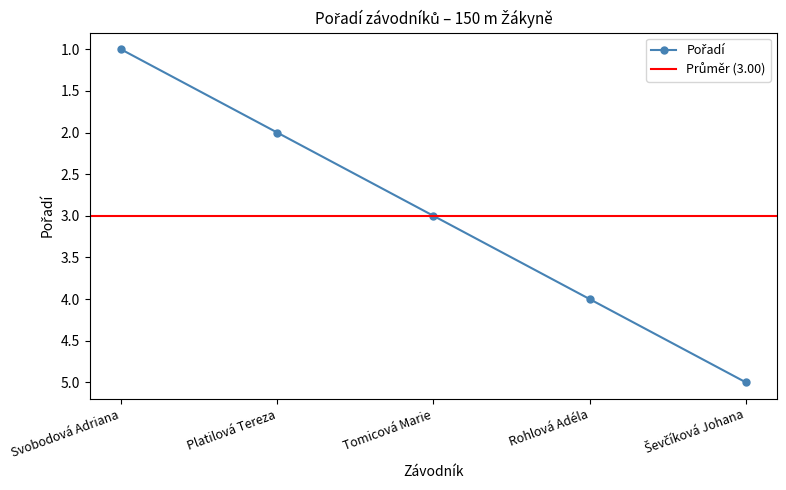

How many lines are shown in the chart?

1